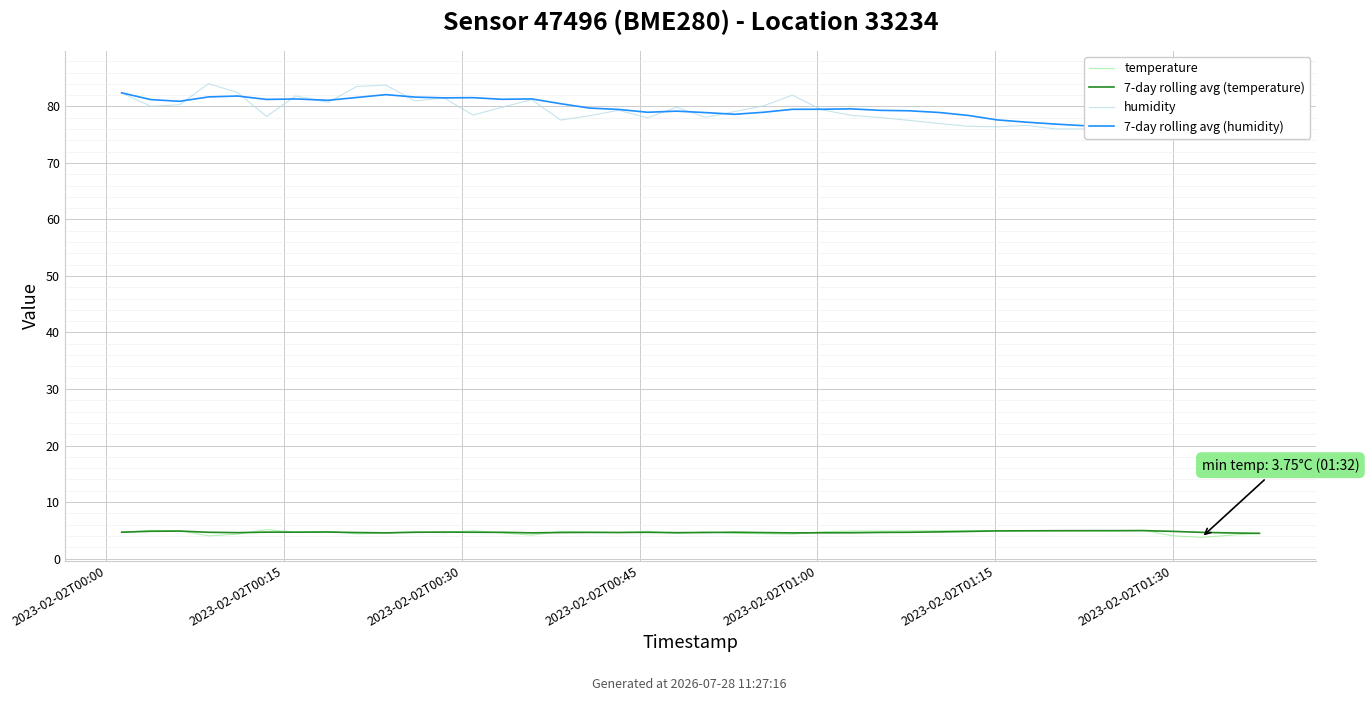

How many lines are shown in the chart?

4